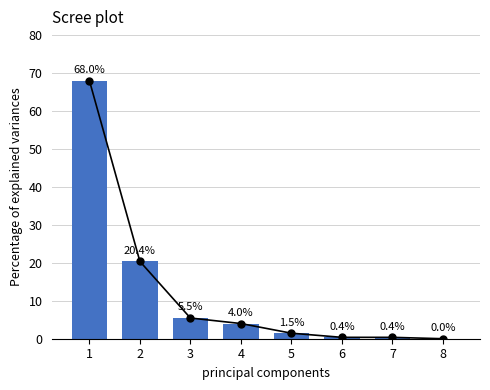

What is the ratio of the value at 4 to the value at 5?

2.8